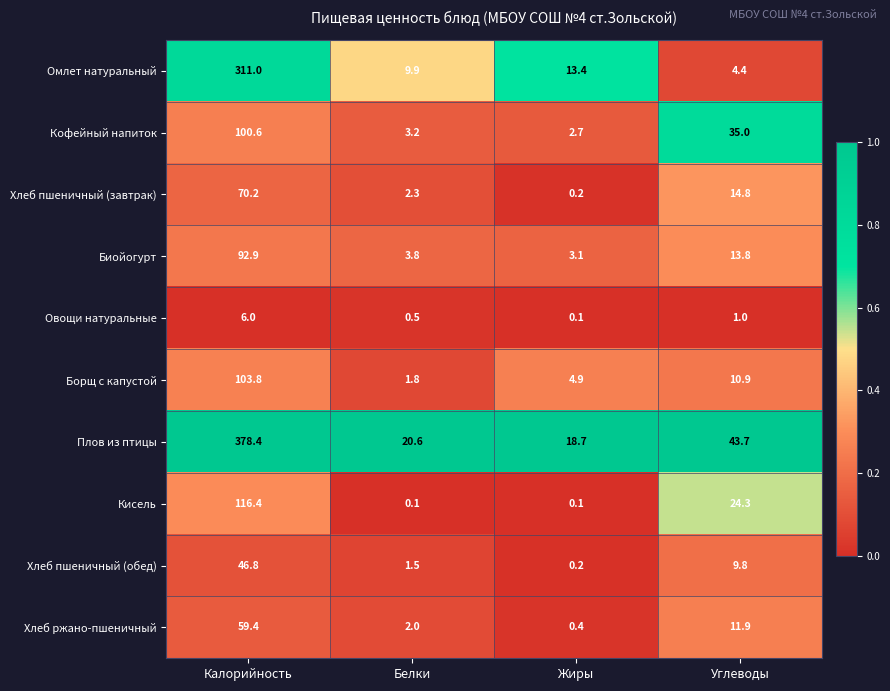

Which series has the widest spread of values?

Плов из птицы